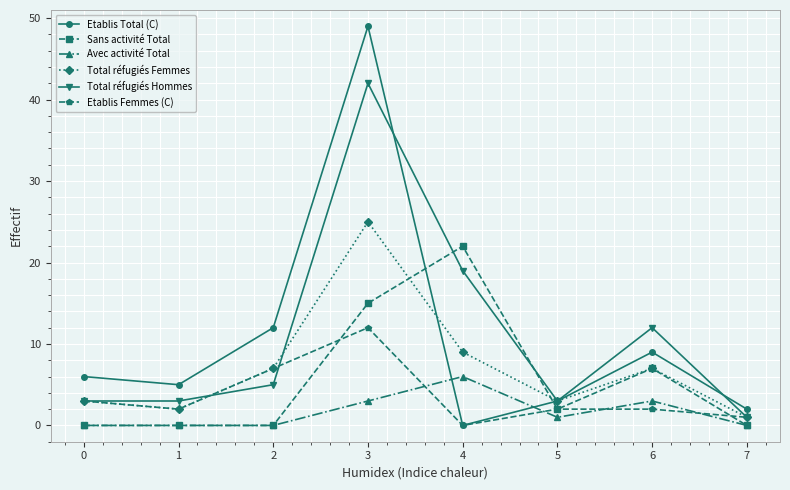

What is the highest value of the Avec activité Total series?

6